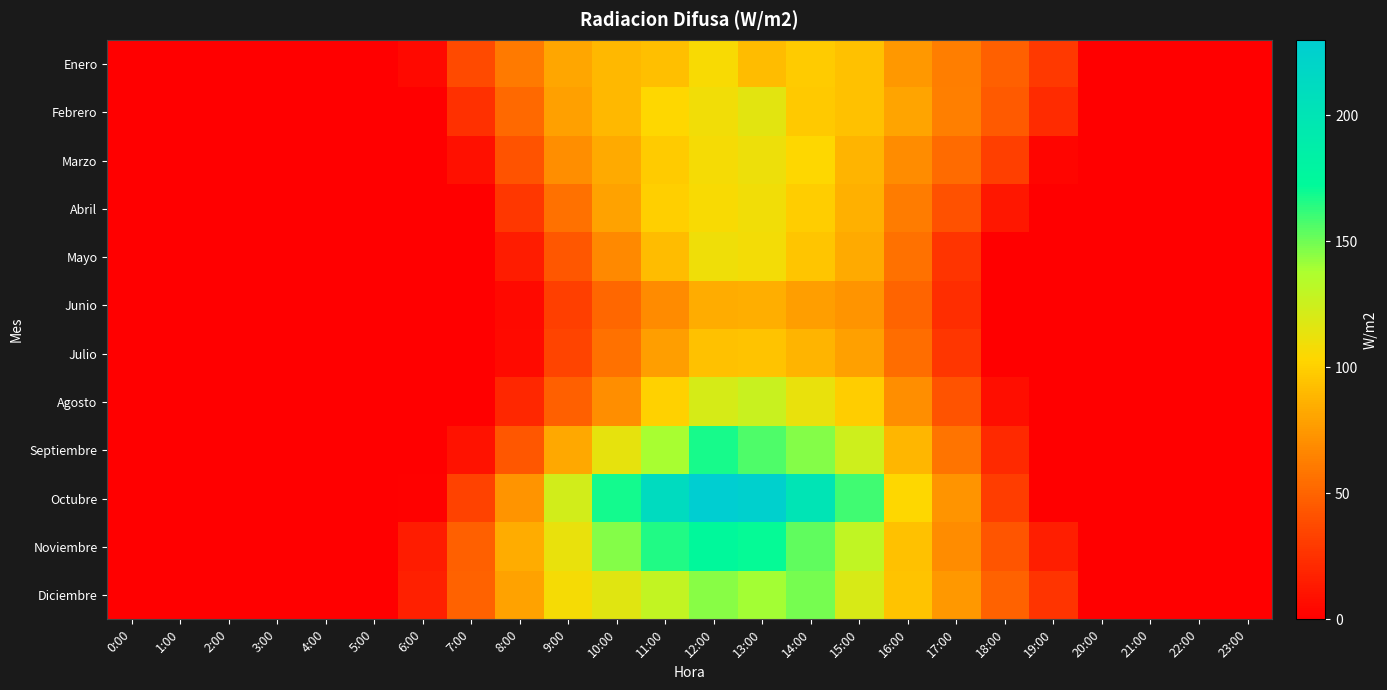

Which series has the largest range (max minus min)?

Octubre